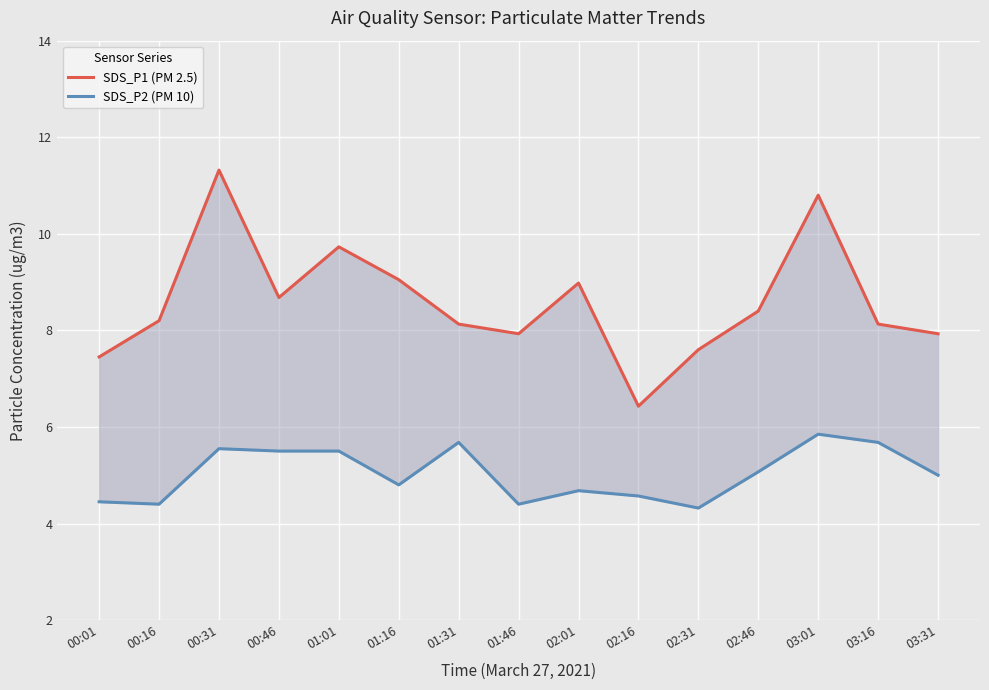

What is the label of the 7th point from the left?

01:31